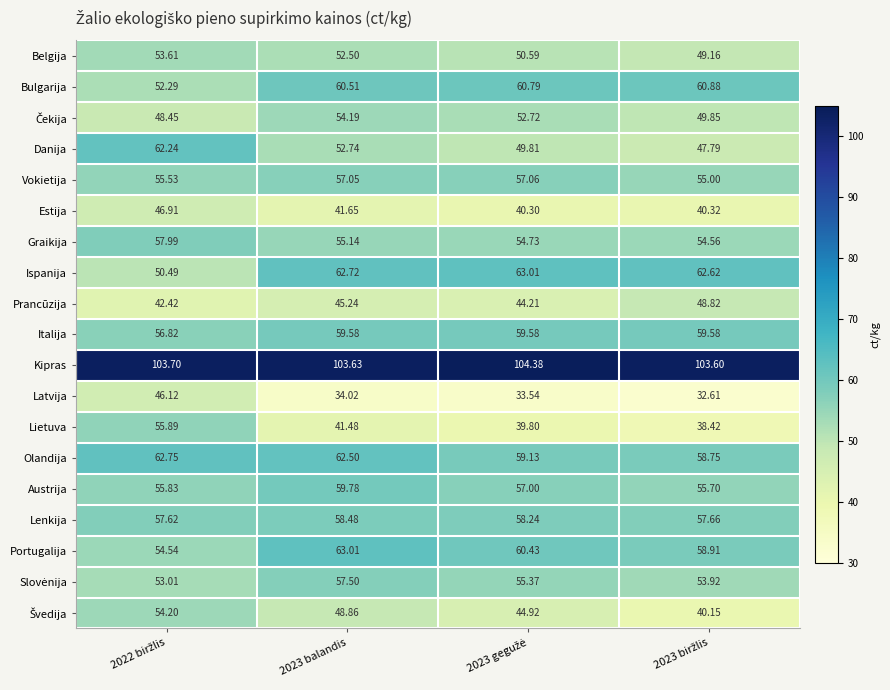

Which series has the largest range (max minus min)?

Lietuva